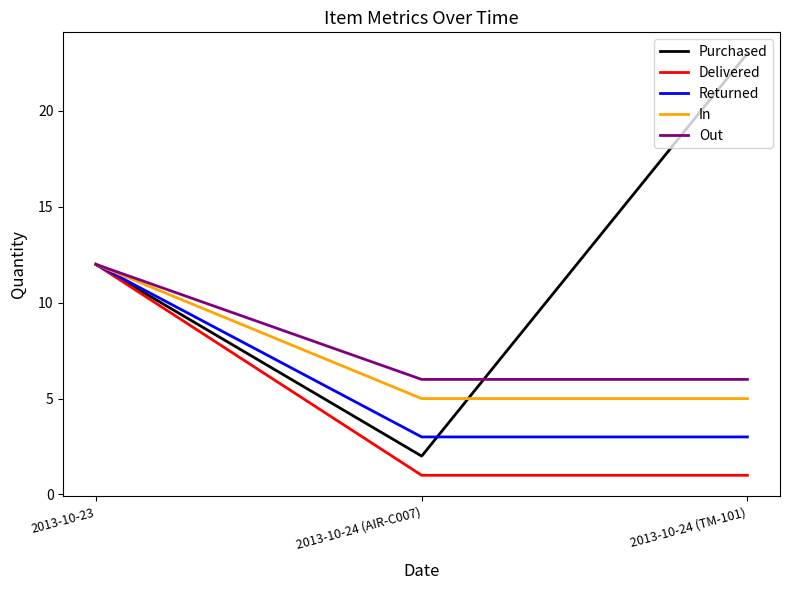

Which series has the largest total across all categories?

Purchased